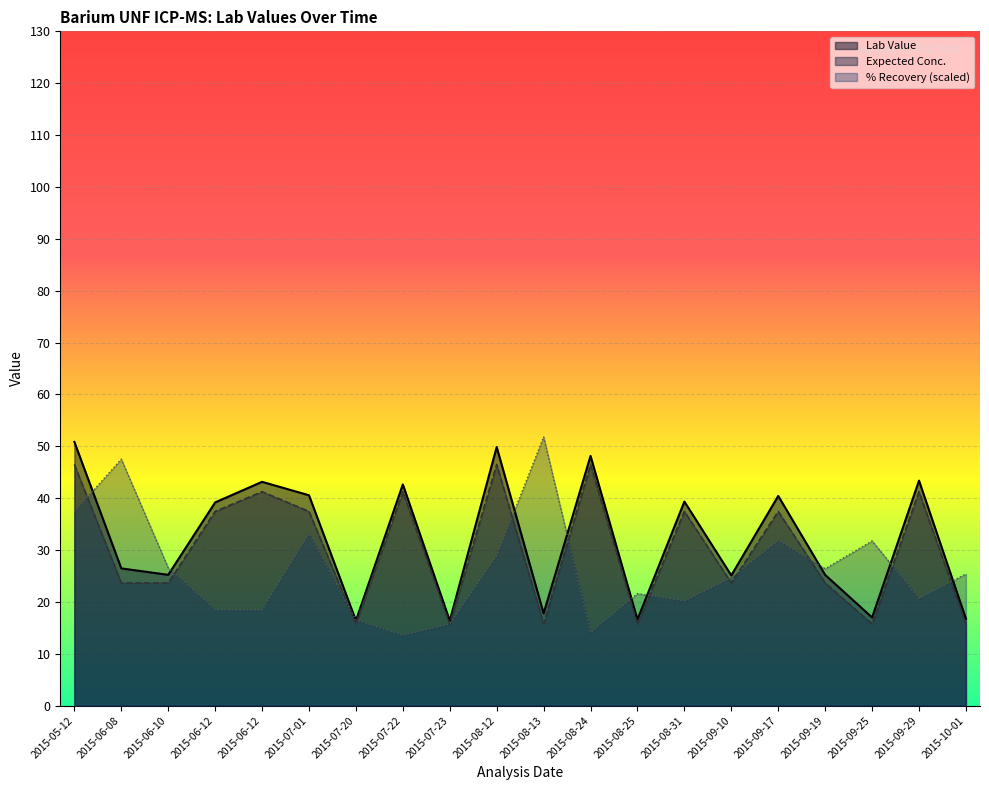

The value of Expected Conc. at 2015-09-25 is 15.8. True or false?

True